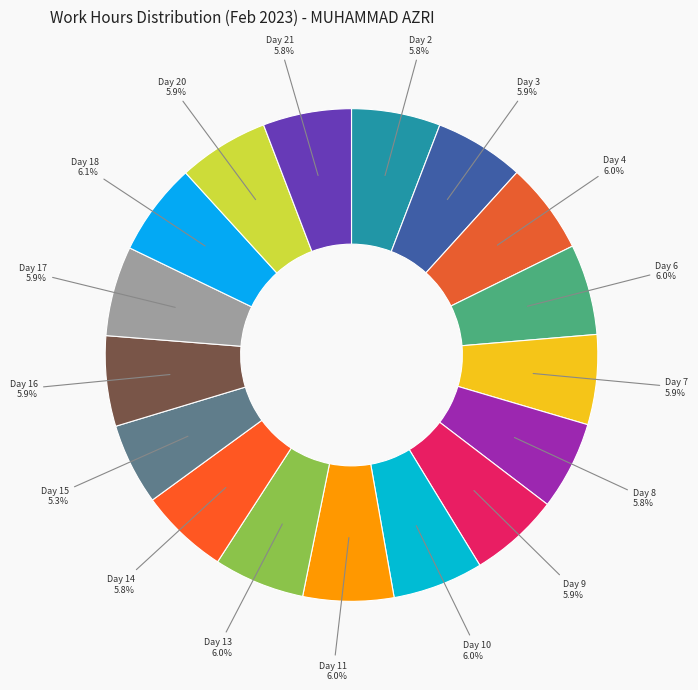

How many segments does this pie chart have?

17